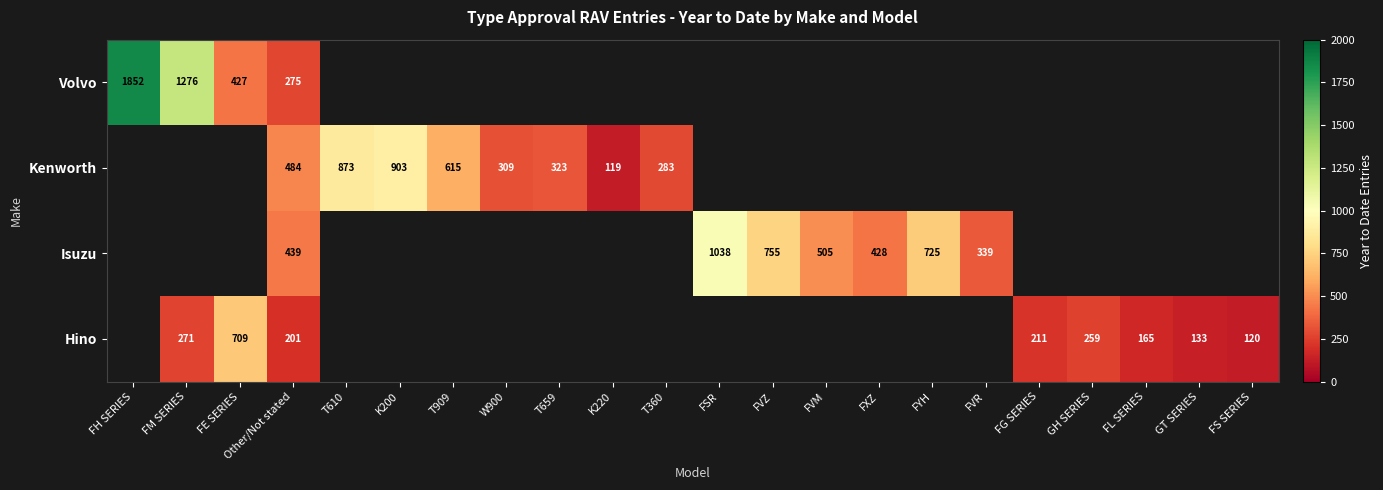

The Volvo series shows 63 at Other/Not stated. True or false?

False